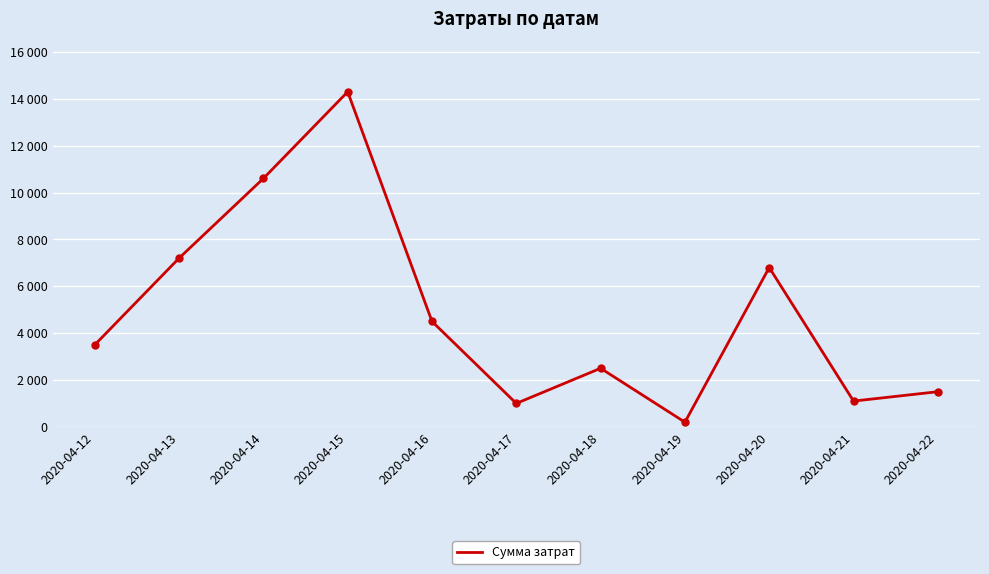

Reading left to right, transcribe all the data shown in this chart.

2020-04-12=3500	2020-04-13=7200	2020-04-14=10600	2020-04-15=14300	2020-04-16=4500	2020-04-17=1000	2020-04-18=2500	2020-04-19=200	2020-04-20=6800	2020-04-21=1100	2020-04-22=1500